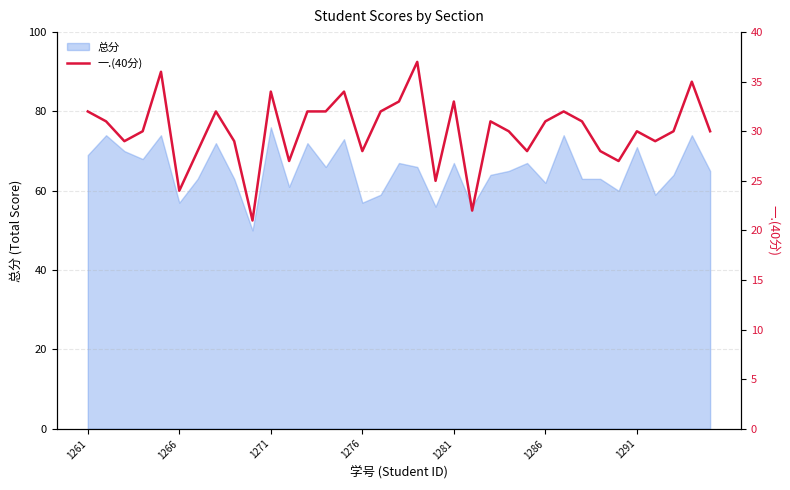

True or false: the data has more than 1 interior local peaks.

True